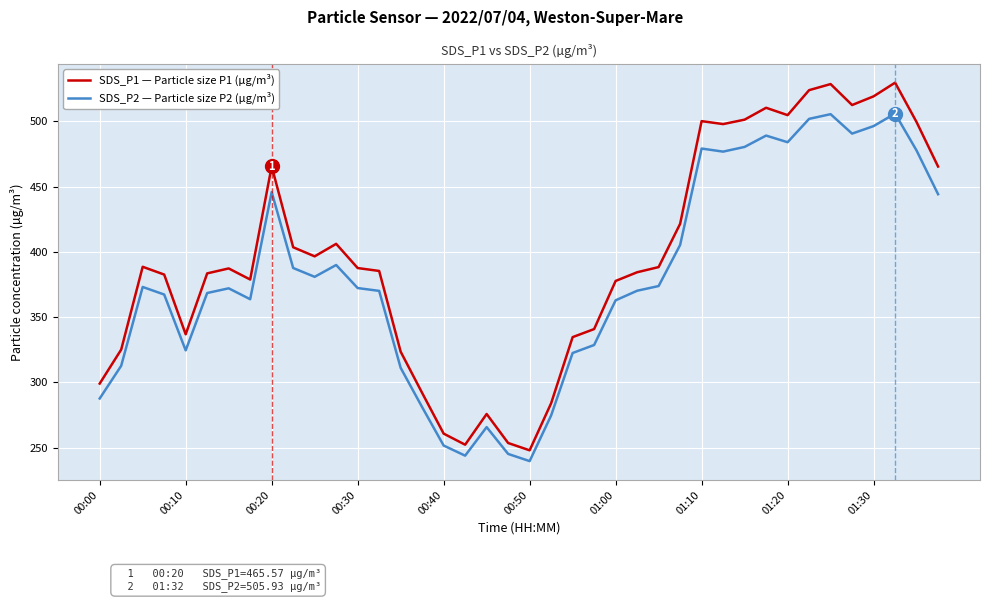

What is the minimum value shown in the chart?

239.6